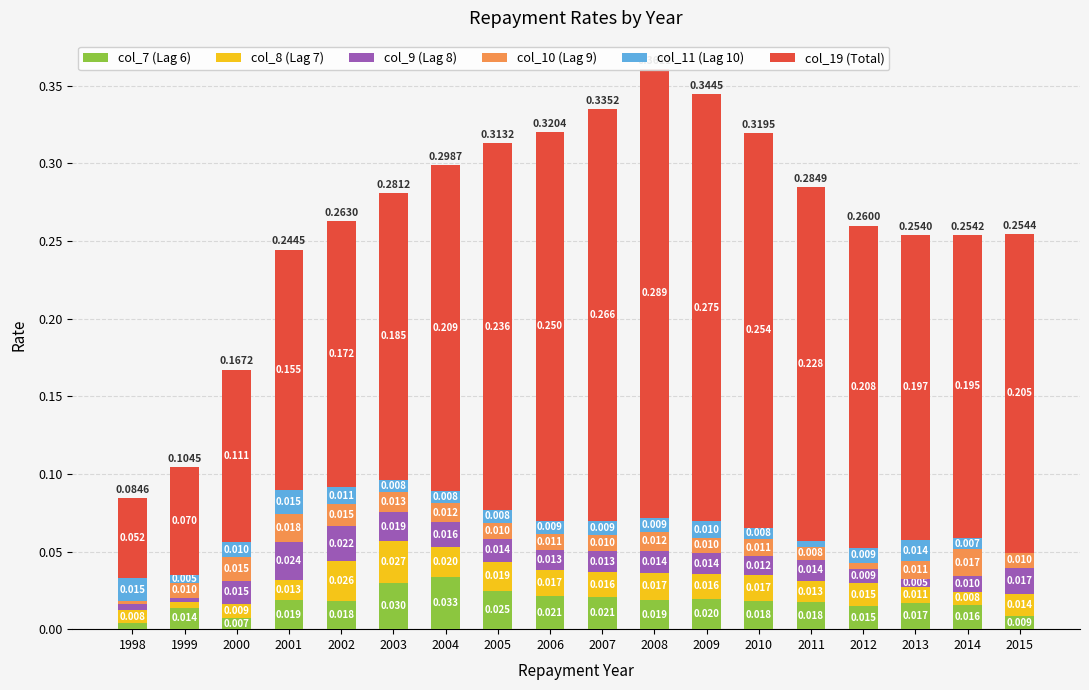

Rank the series by their maximum value, from lowest to highest.

col_11 (Lag 10), col_10 (Lag 9), col_9 (Lag 8), col_8 (Lag 7), col_7 (Lag 6), col_19 (Total)